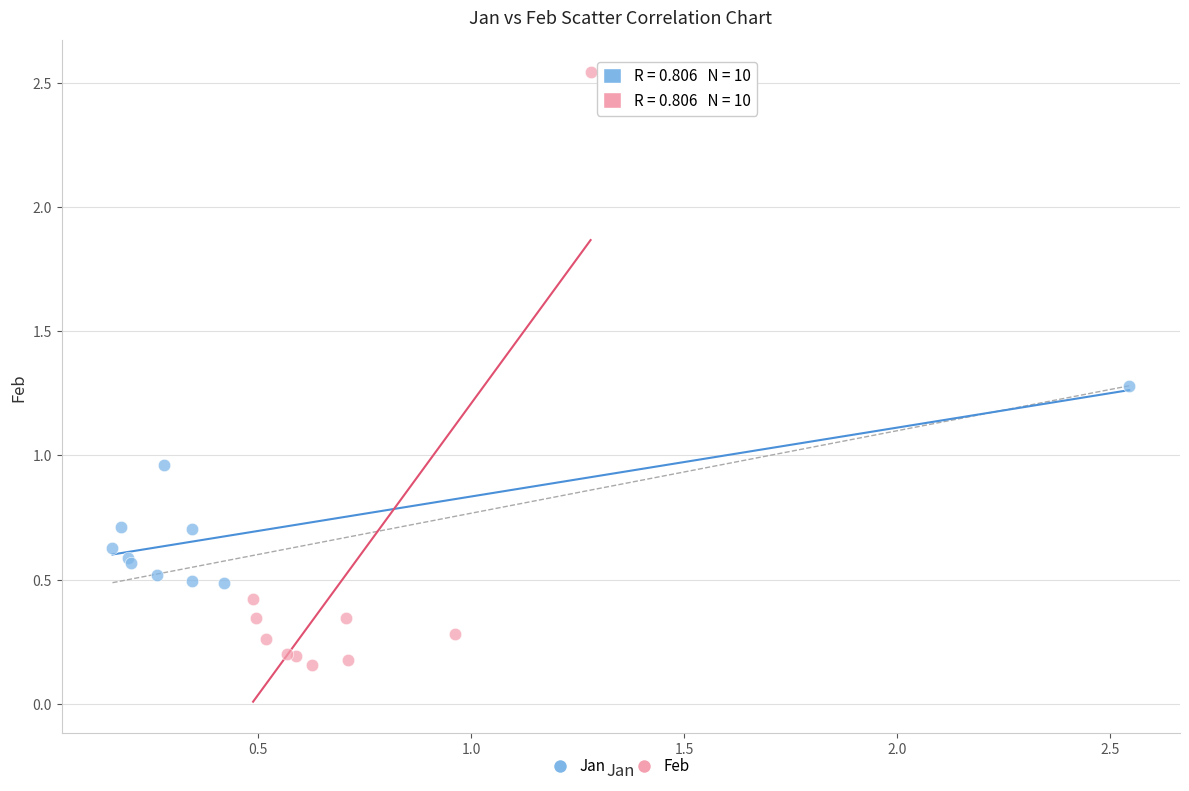

Which series reaches the maximum Y coordinate?

Feb